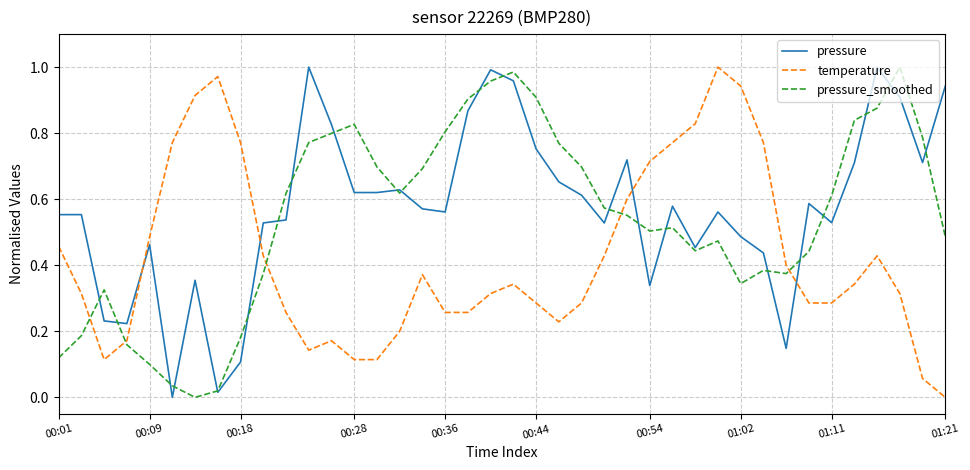

List the series in order of their overall mean, highest first.

pressure, pressure_smoothed, temperature